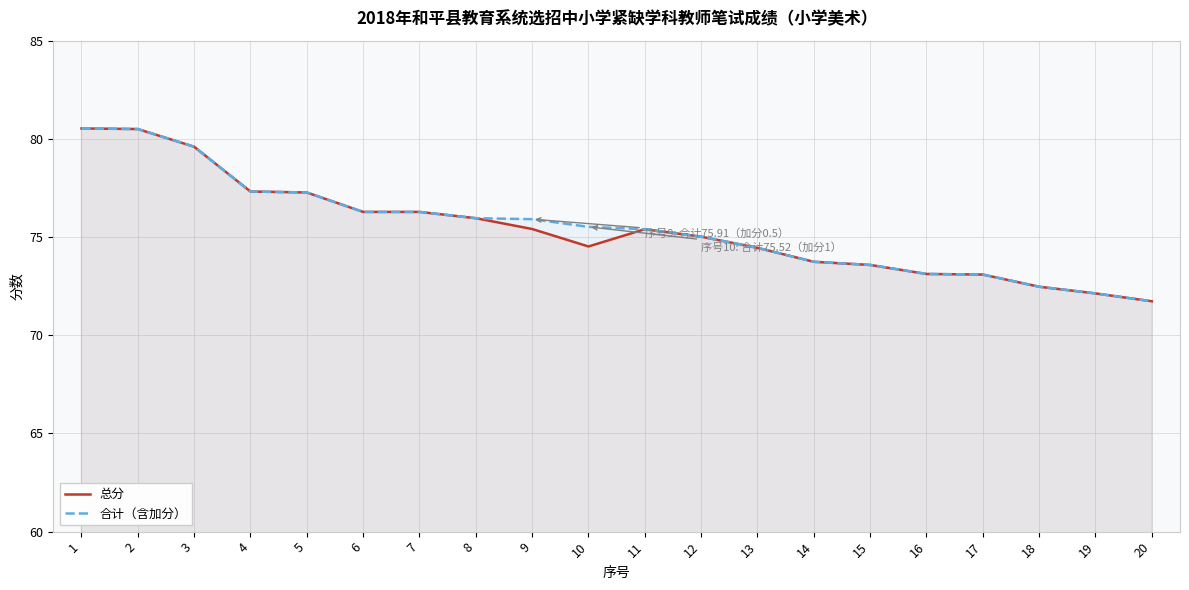

Rank the series by their average value, from highest to lowest.

合计（含加分）, 总分